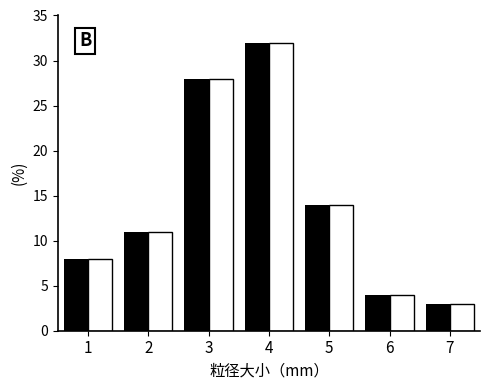

What is the greatest value displayed?

32